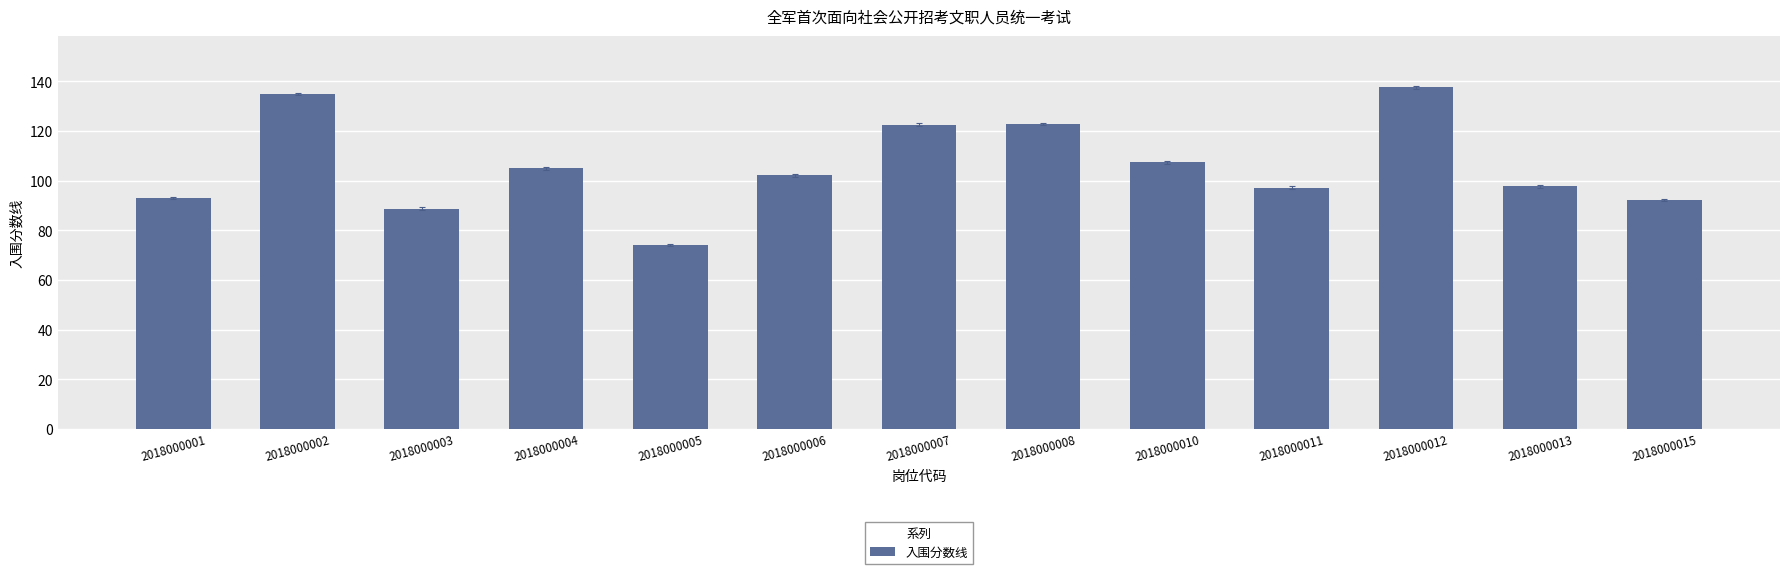

What is the change in value from 2018000007 to 2018000008?

+0.2